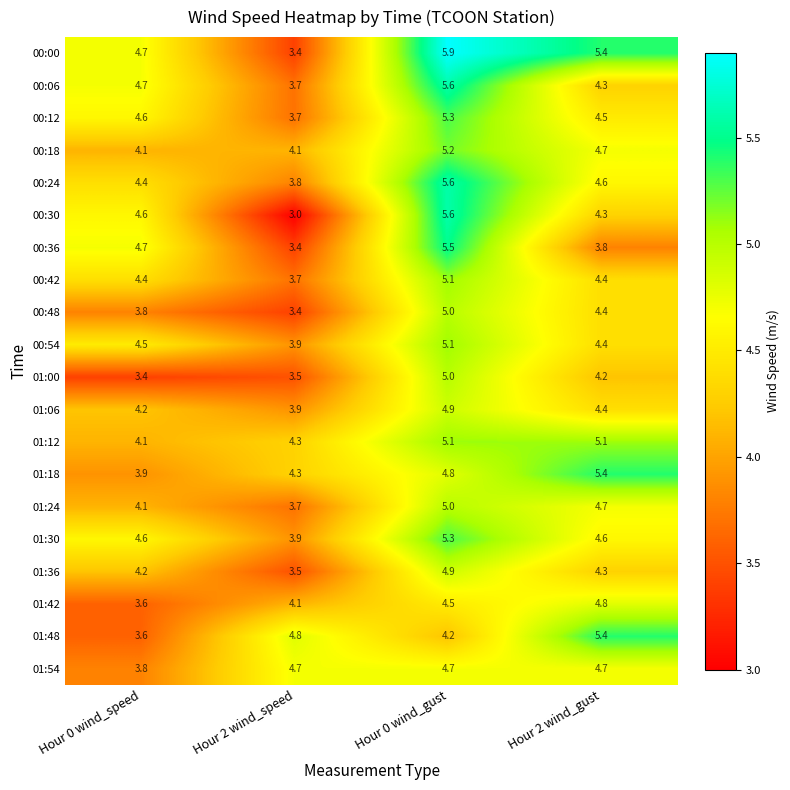

What is the average value of the 00:00 series?

4.9